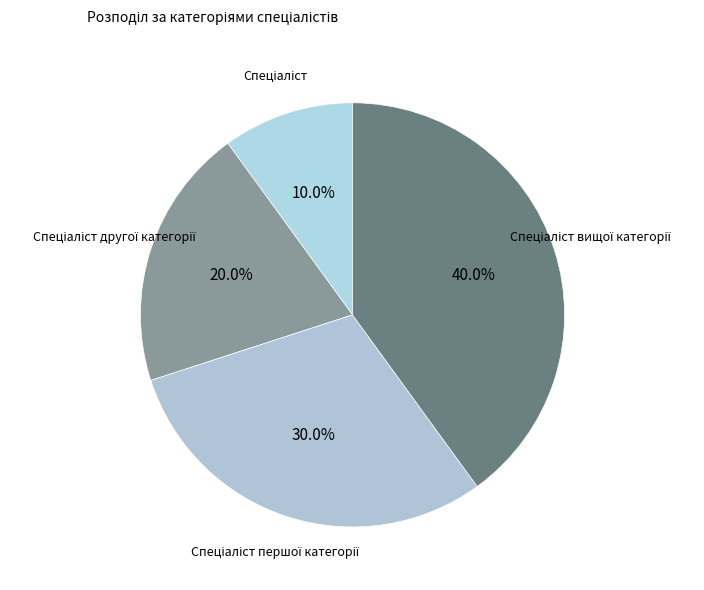

Is there a majority slice in this chart?

No